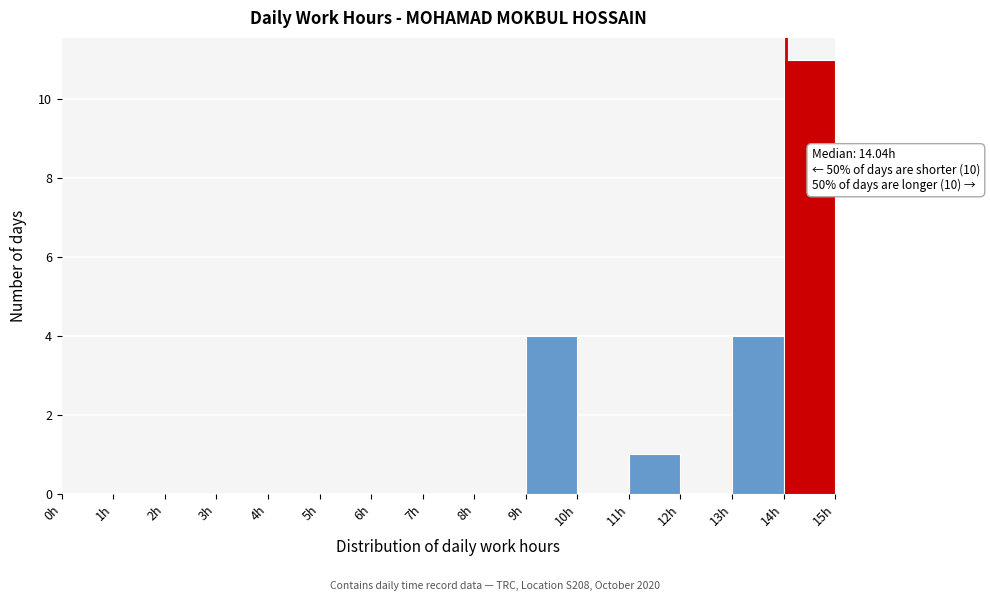

Which range on the x-axis has the tallest bar?

14 to 15